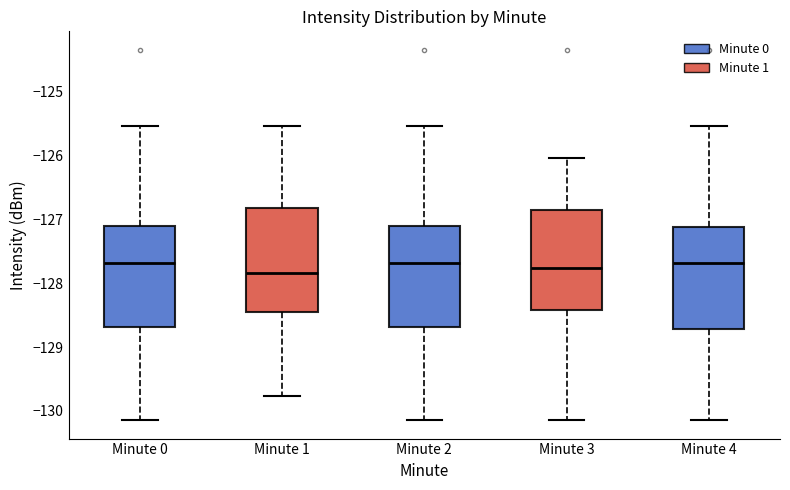

Reading left to right, transcribe this box plot: for each box, give where its median line is, the range the box spans, and where its two whiskers end, as read against the y-axis. The values are not printed on the chart, so give them approximately, as read against the axis.

Minute 0: median -127.7, box -128.7 to -127.1, whiskers -130.1 to -125.5
Minute 1: median -127.8, box -128.5 to -126.8, whiskers -129.8 to -125.5
Minute 2: median -127.7, box -128.7 to -127.1, whiskers -130.1 to -125.5
Minute 3: median -127.8, box -128.4 to -126.8, whiskers -130.1 to -126.0
Minute 4: median -127.7, box -128.7 to -127.1, whiskers -130.1 to -125.5